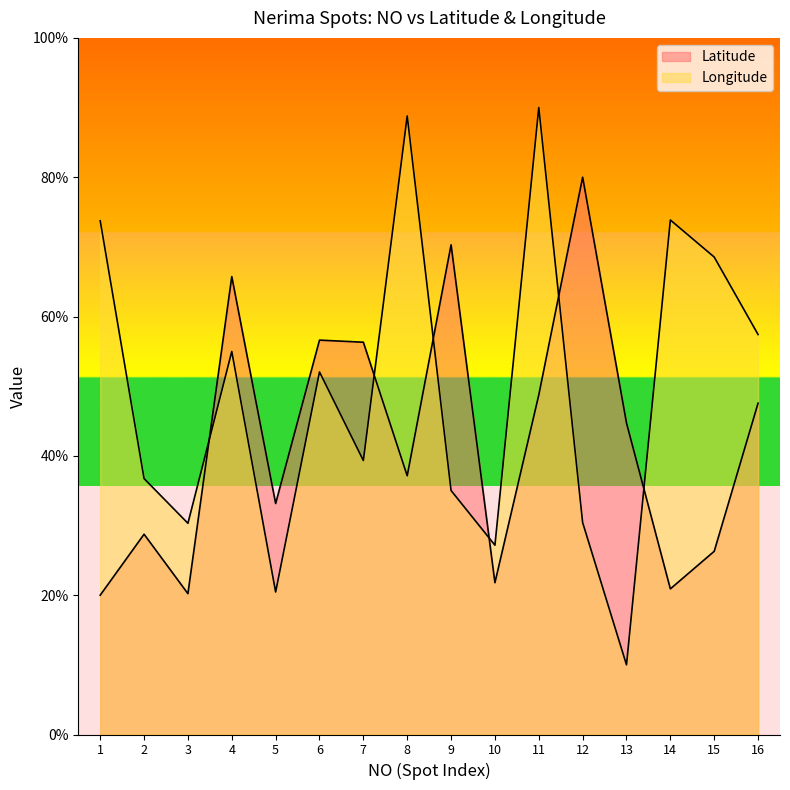

Rank the categories by Latitude value from lowest to highest.

1, 3, 14, 10, 15, 2, 5, 8, 13, 16, 11, 7, 6, 4, 9, 12